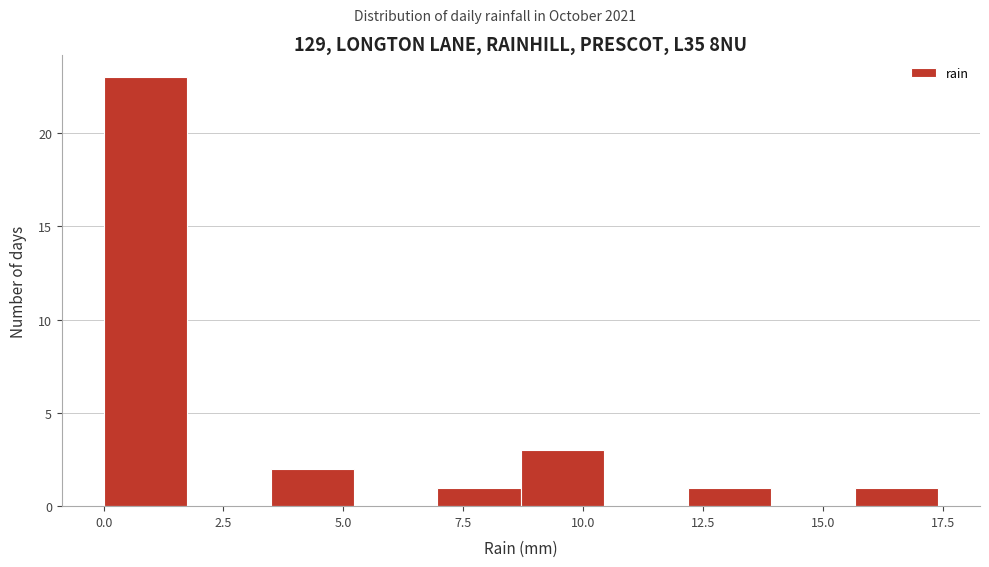

Read against the x-axis, roughly where is the centre of the tallest bar?

1.0